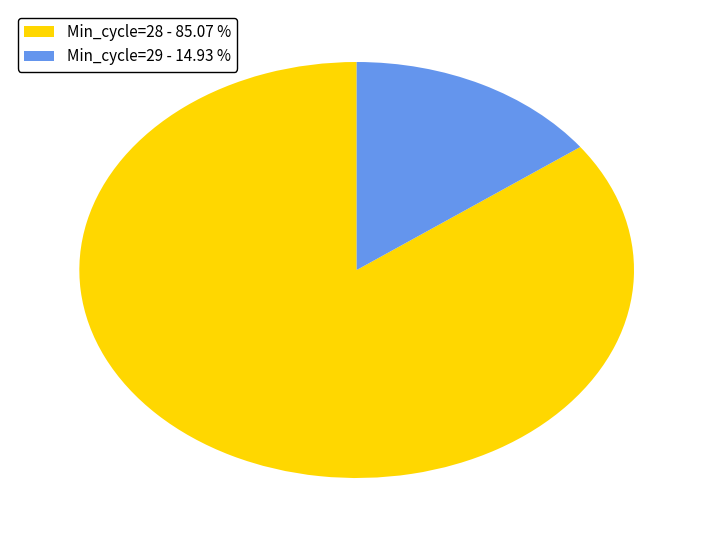

Do Min_cycle=29 - 14.93 % and Min_cycle=28 - 85.07 % together represent more than half of the pie?

Yes